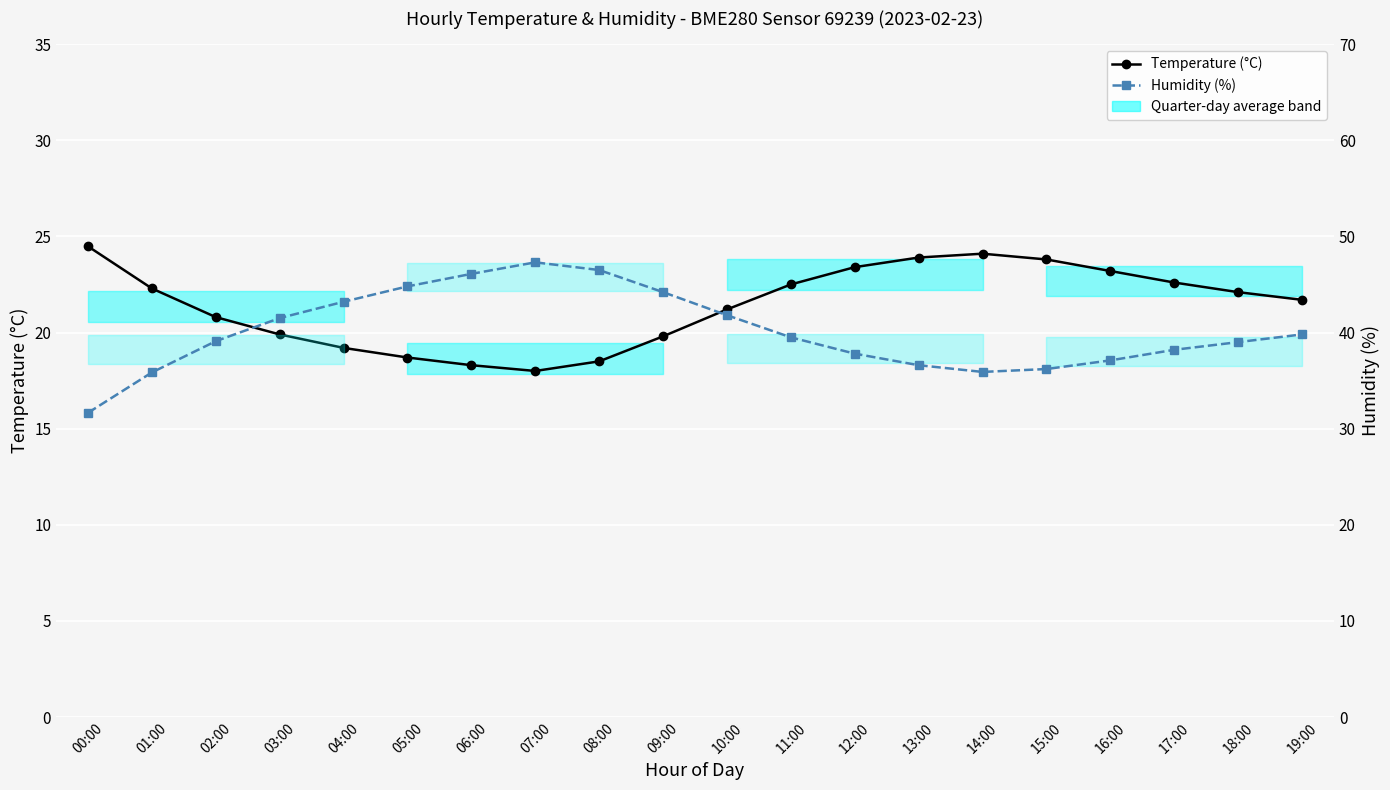

List the series in order of their overall mean, highest first.

Humidity (%), Temperature (°C)